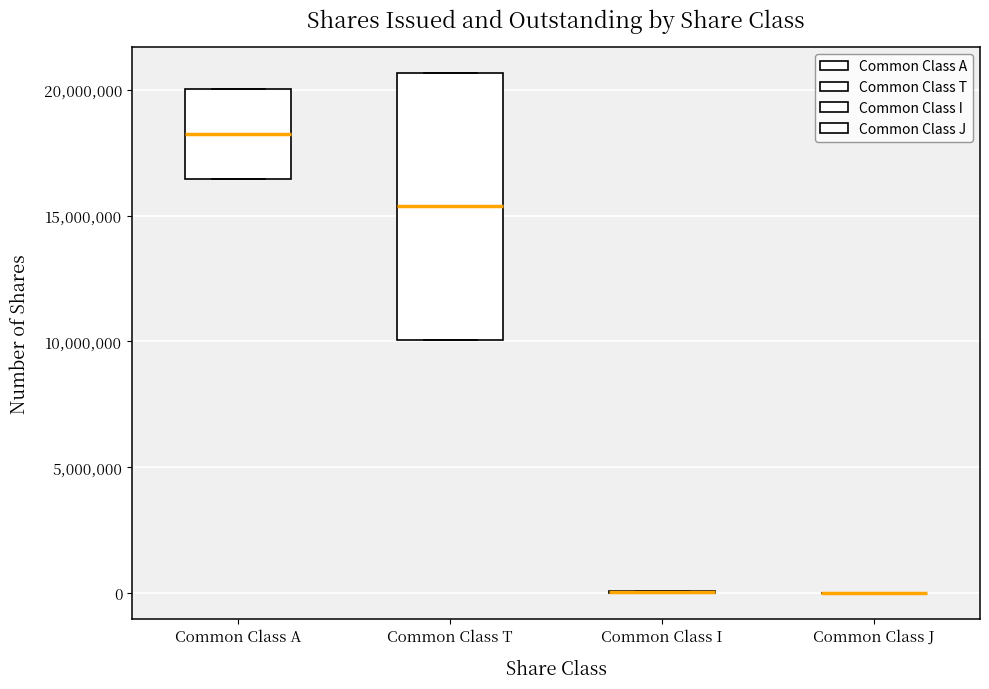

Reading left to right, read every box against the y-axis: the position of its median line, the range the box covers, and the ends of its whiskers. The values are not printed on the chart, so give them approximately, as read against the axis.

Common Class A: median 18000000, box 16500000 to 20000000, whiskers 16500000 to 20000000
Common Class T: median 15500000, box 10000000 to 20500000, whiskers 10000000 to 20500000
Common Class I: box collapsed to a line at 0, whiskers 0 to 0
Common Class J: box collapsed to a line at 0, whiskers 0 to 0